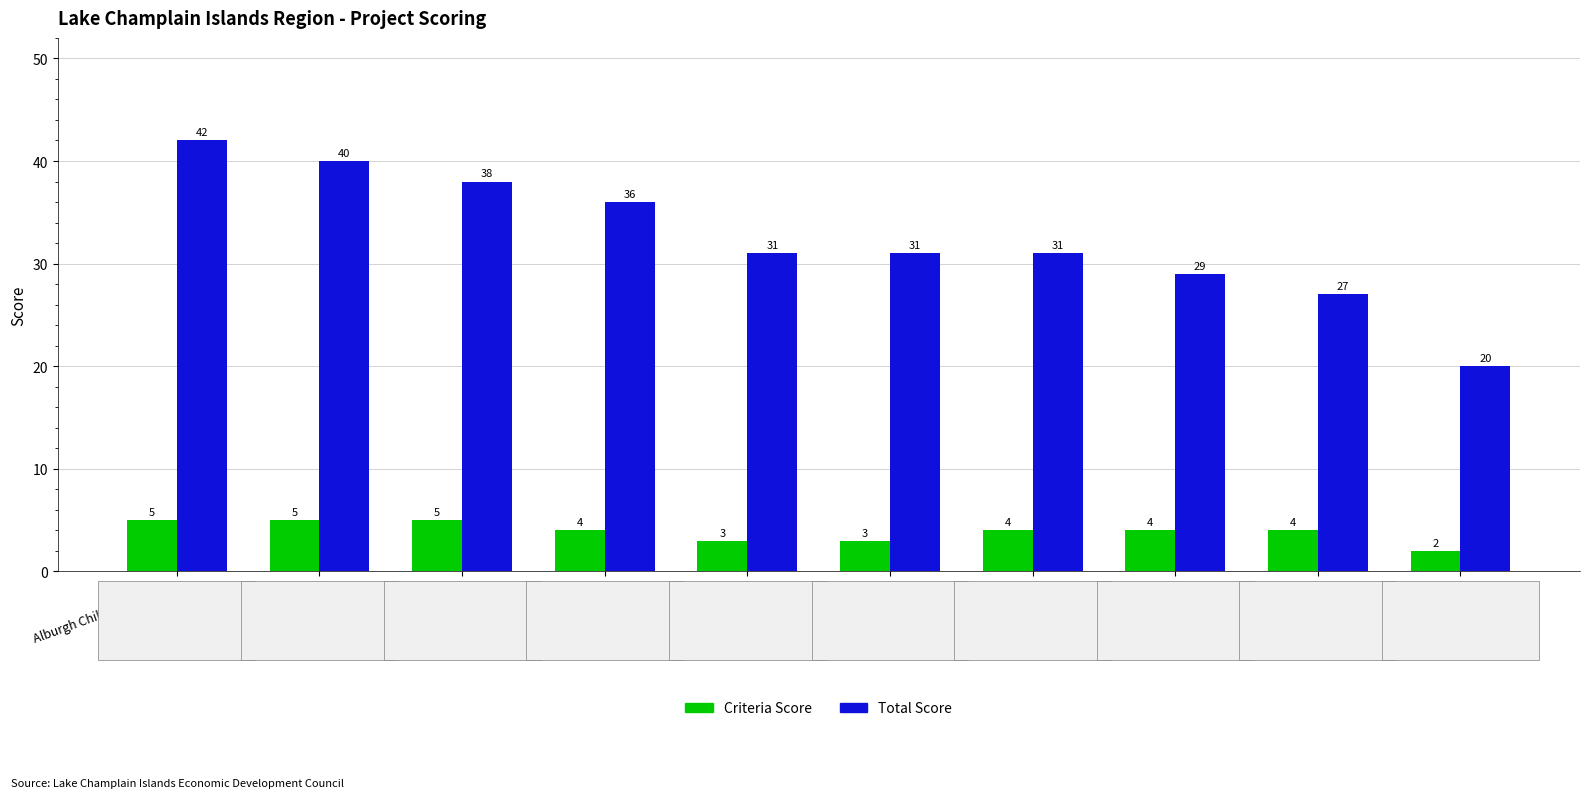

How many bars are there in each group?

2